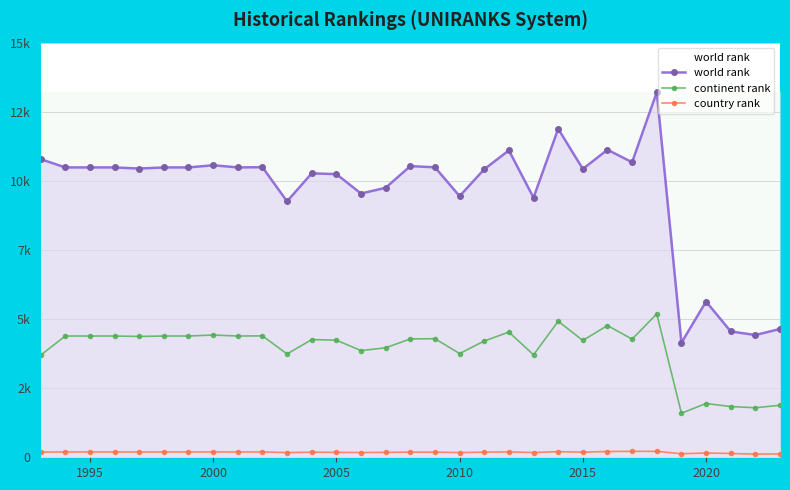

Read the world rank value at 2015, to the nearest 100.

10500